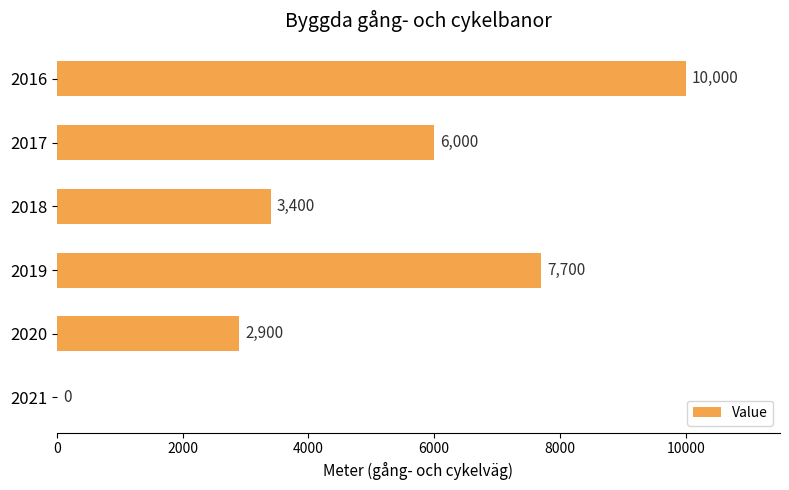

Is it true that the value at 2018 is 1838?

False